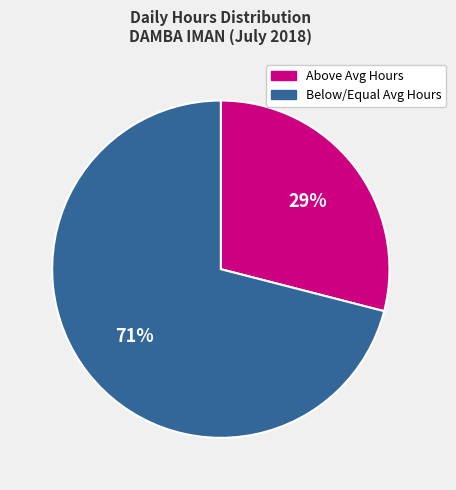

Is it true that Below/Equal Avg Hours is 71% of the pie?

True